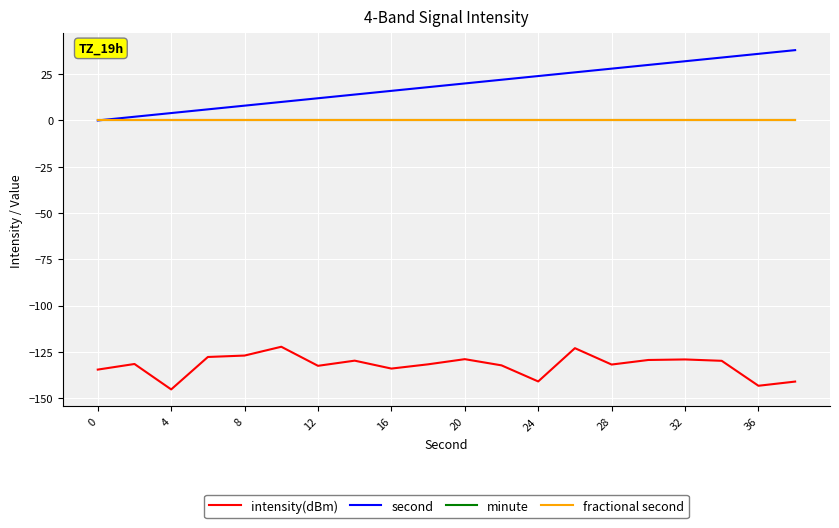

Does the chart display data point markers on the line(s)?

No